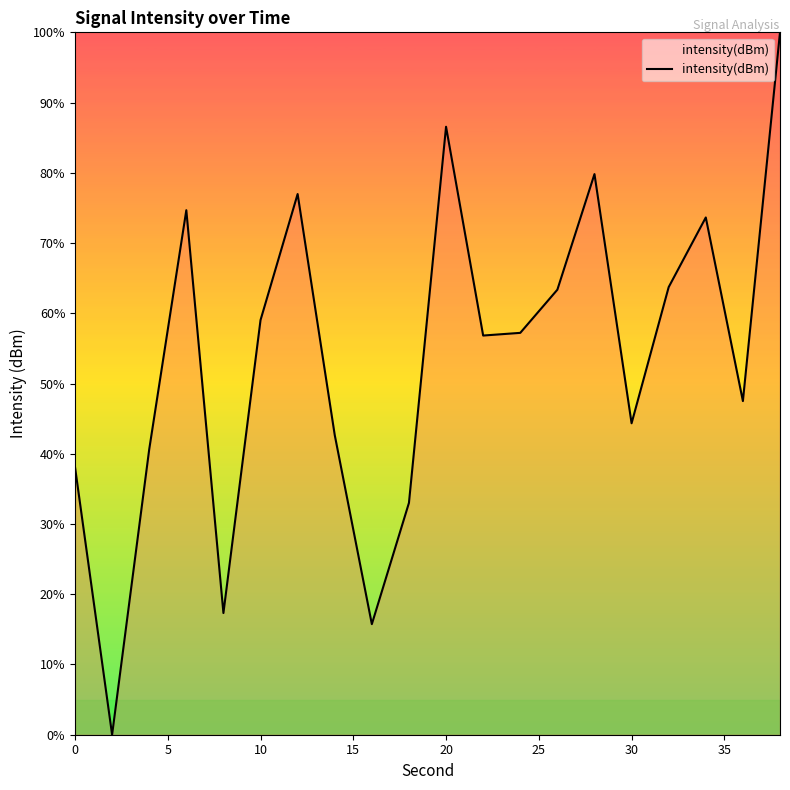

What is the difference between the maximum and minimum values?

100.0